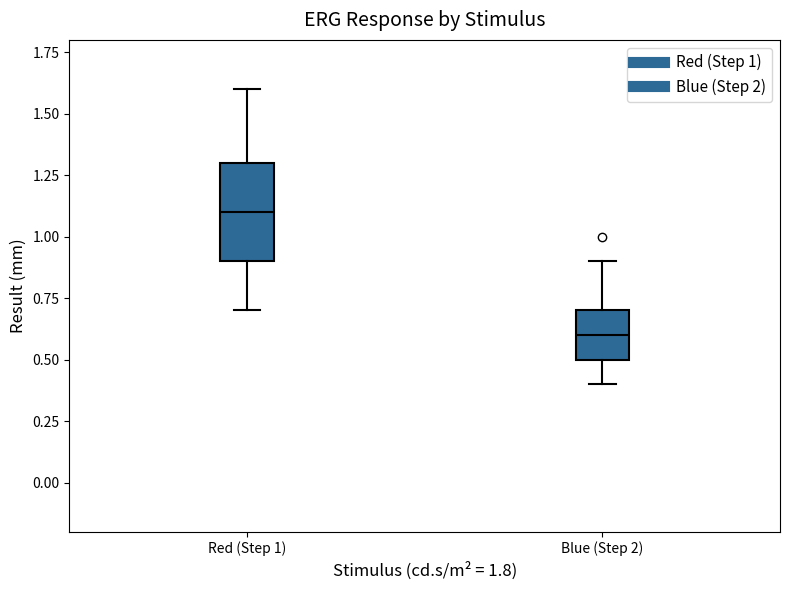

Reading left to right, read every box against the y-axis: the position of its median line, the range the box covers, and the ends of its whiskers. The values are not printed on the chart, so give them approximately, as read against the axis.

Red (Step 1): median 1.1, box 0.9 to 1.3, whiskers 0.7 to 1.6
Blue (Step 2): median 0.6, box 0.5 to 0.7, whiskers 0.4 to 0.9